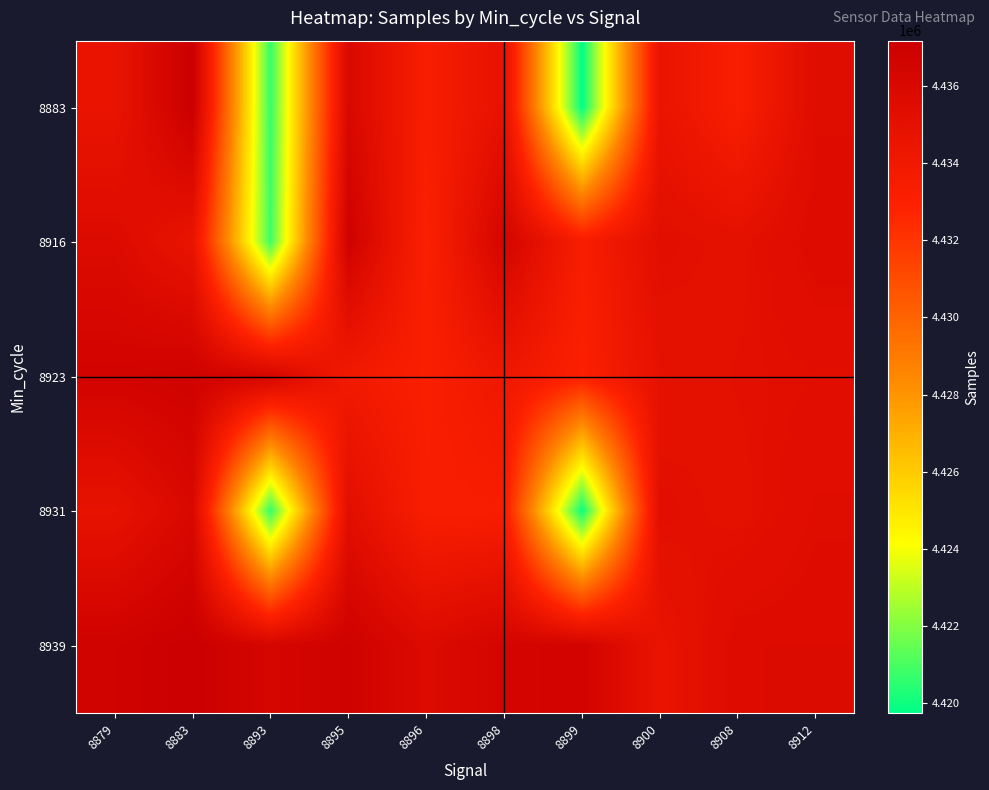

How many data points does each series have?

10